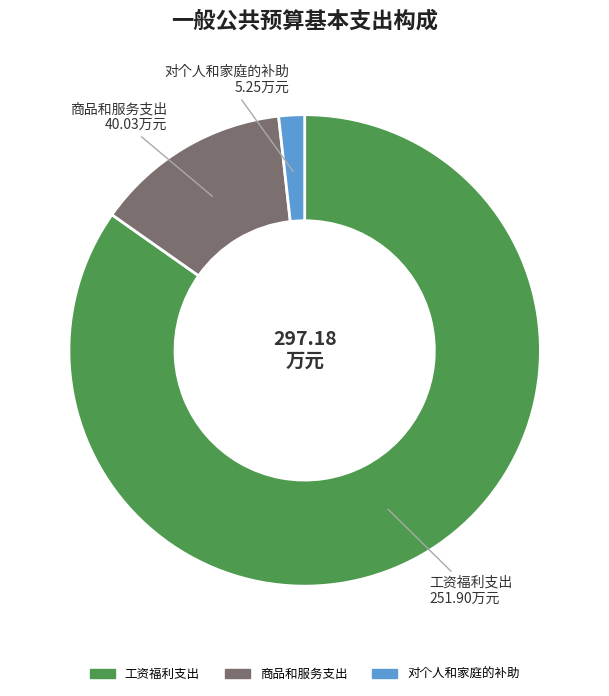

Between 商品和服务支出 and 工资福利支出, which is larger?

工资福利支出